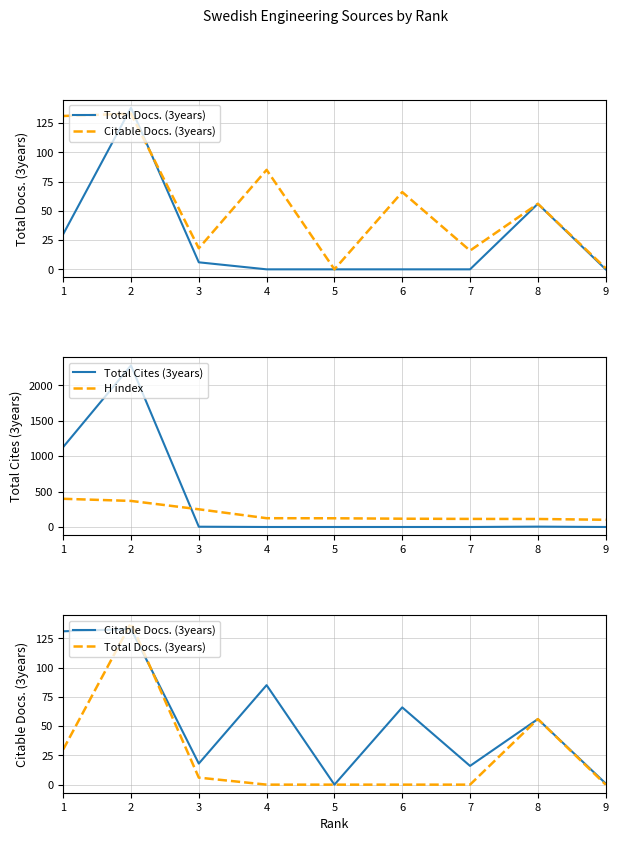

What is the average value of the Total Docs. (3years) series?

26